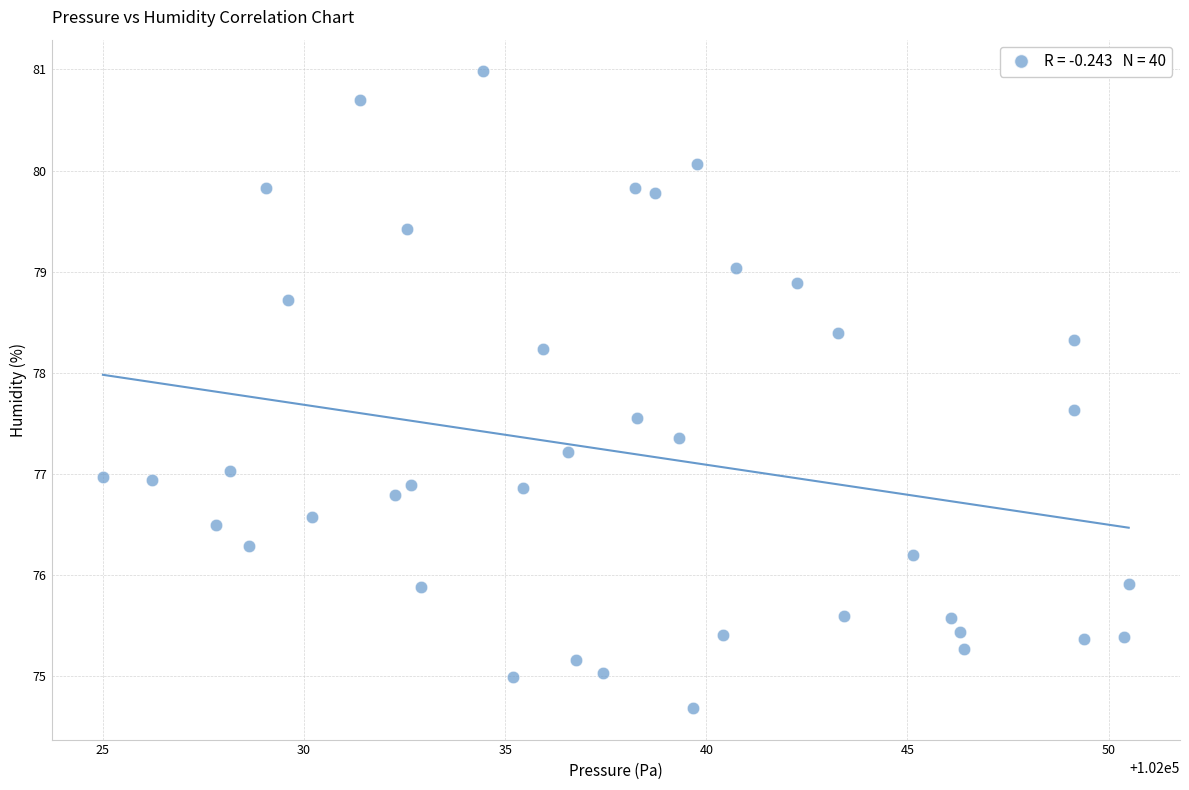

What is the range of X values (max minus min)?

25.5